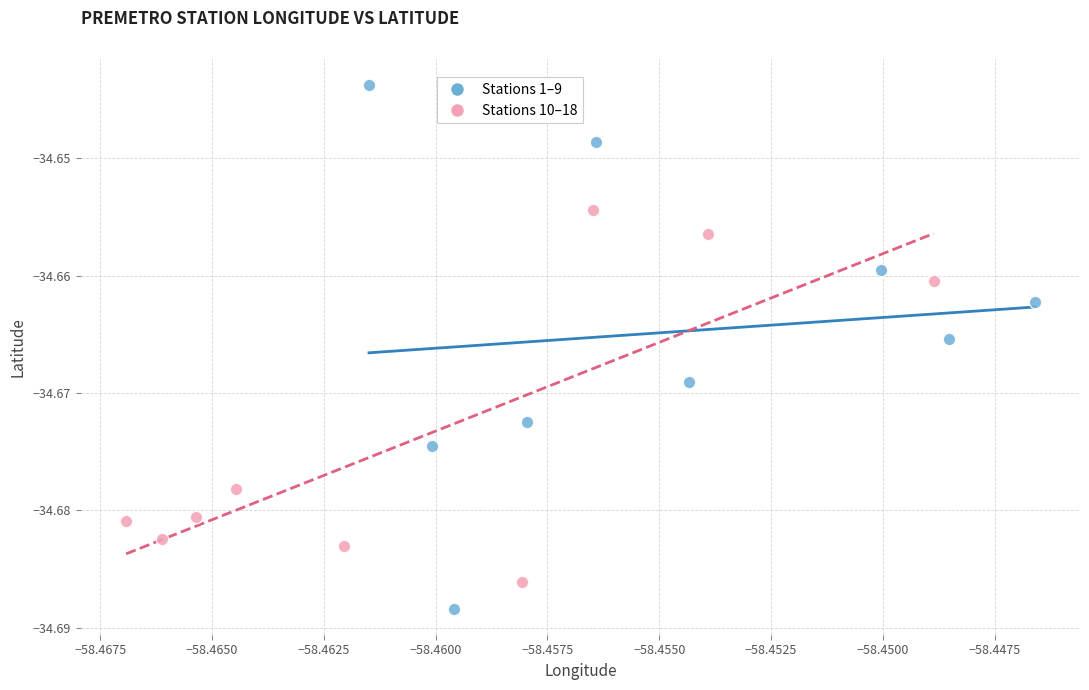

Which series has the widest spread of Y values?

Stations 1–9